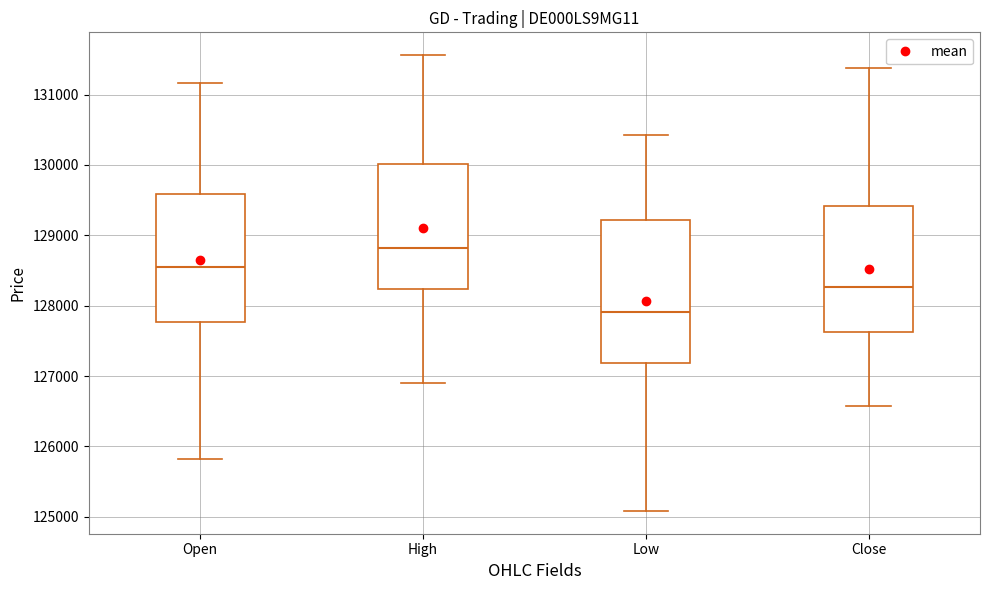

Reading left to right, read every box against the y-axis: the position of its median line, the range the box covers, and the ends of its whiskers. The values are not printed on the chart, so give them approximately, as read against the axis.

Open: median 128500, box 127800 to 129600, whiskers 125800 to 131200
High: median 128800, box 128200 to 130000, whiskers 126900 to 131600
Low: median 127900, box 127200 to 129200, whiskers 125100 to 130400
Close: median 128300, box 127600 to 129400, whiskers 126600 to 131400